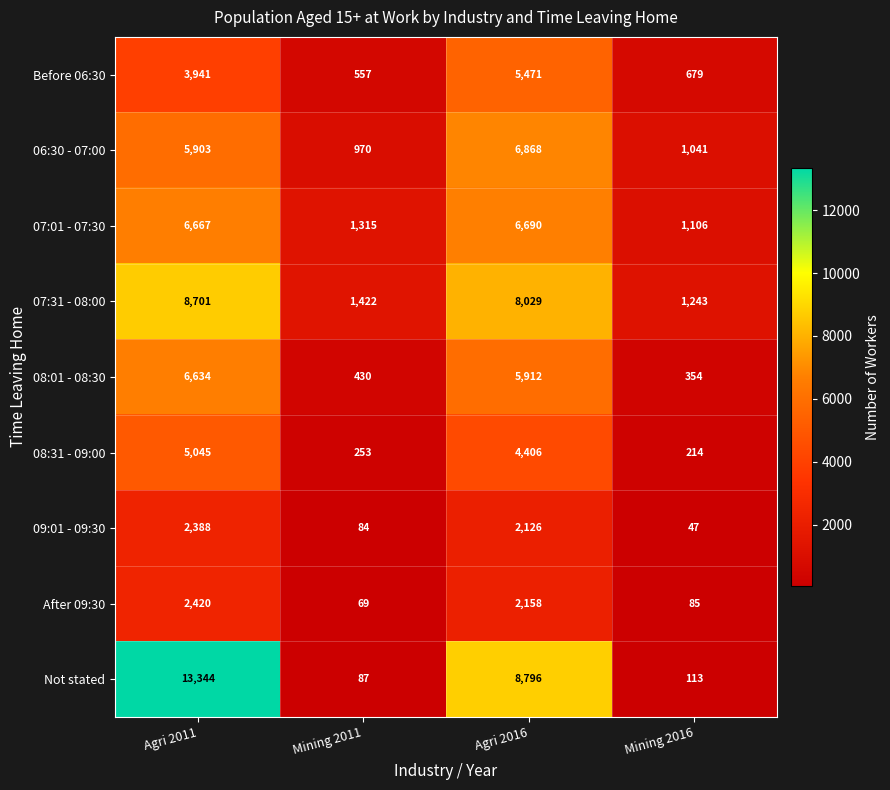

How many values in the 07:01 - 07:30 series are below 6667?

2